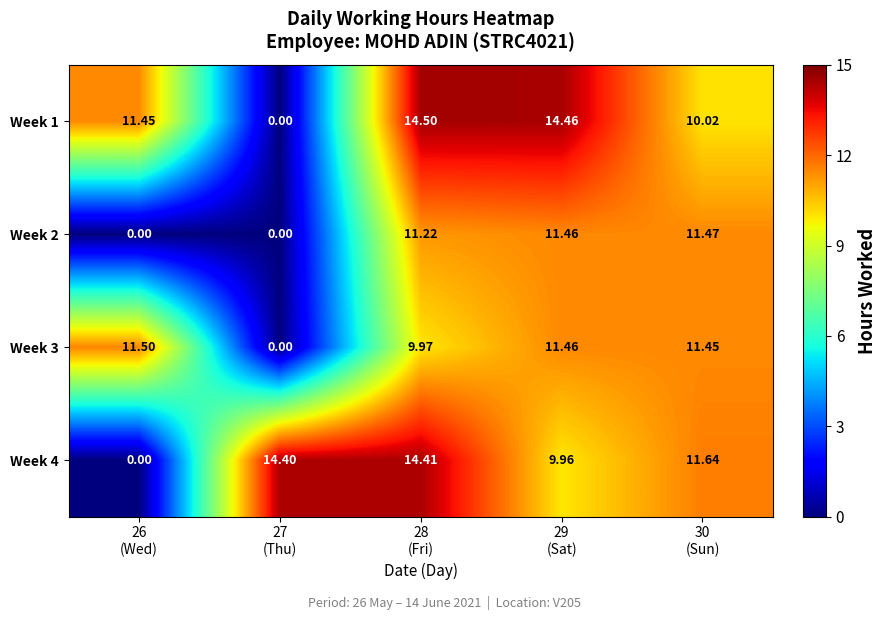

Which series has the largest range (max minus min)?

Week 1